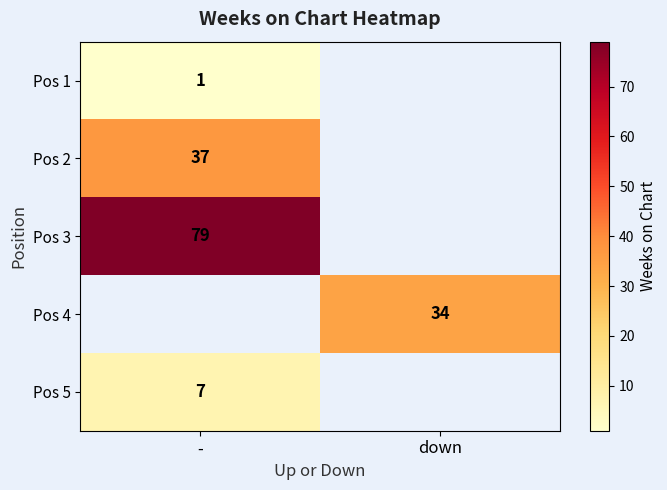

What is the spread (max minus min) of values at -?

78.0